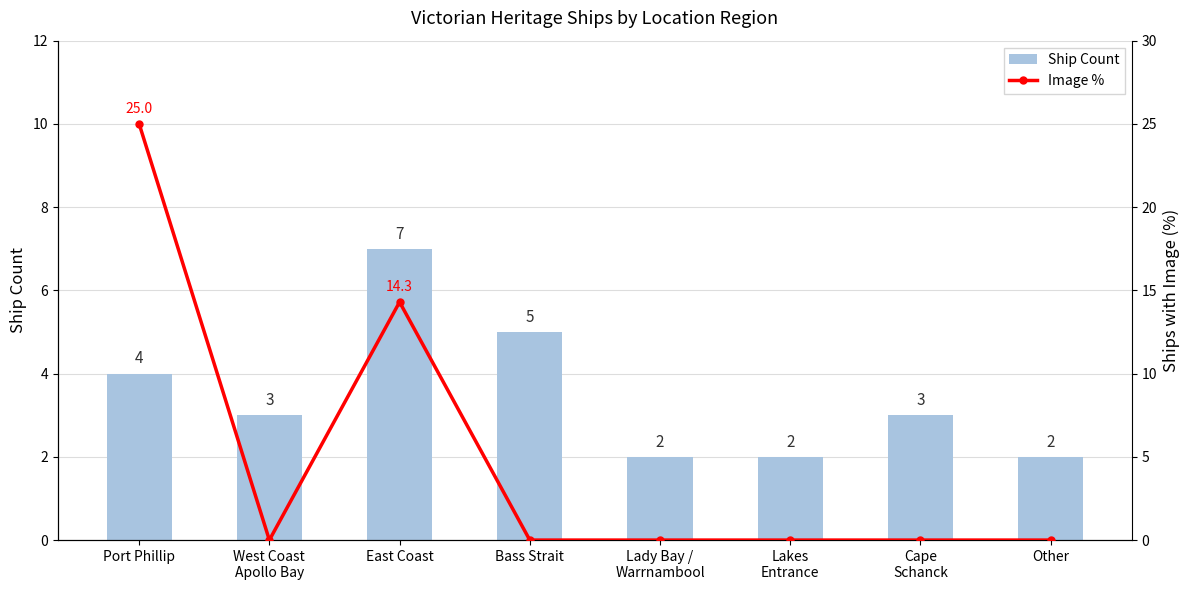

At which category is the sum across all series the highest?

Port Phillip